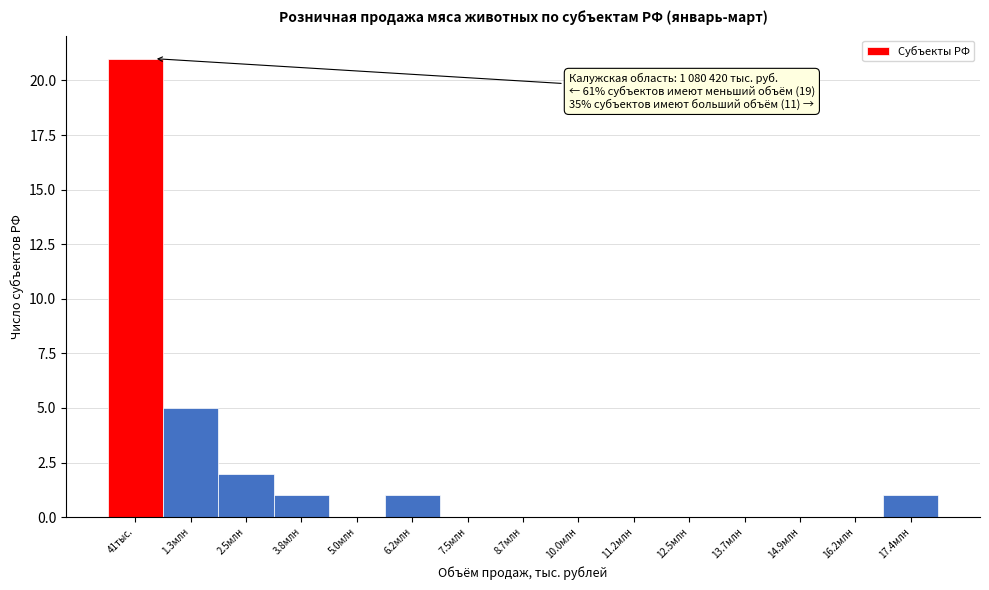

Reading left to right, list all the values displayed in this chart.

41тыс.=21	1.3млн=5	2.5млн=2	3.8млн=1	5.0млн=0	6.2млн=1	7.5млн=0	8.7млн=0	10.0млн=0	11.2млн=0	12.5млн=0	13.7млн=0	14.9млн=0	16.2млн=0	17.4млн=1